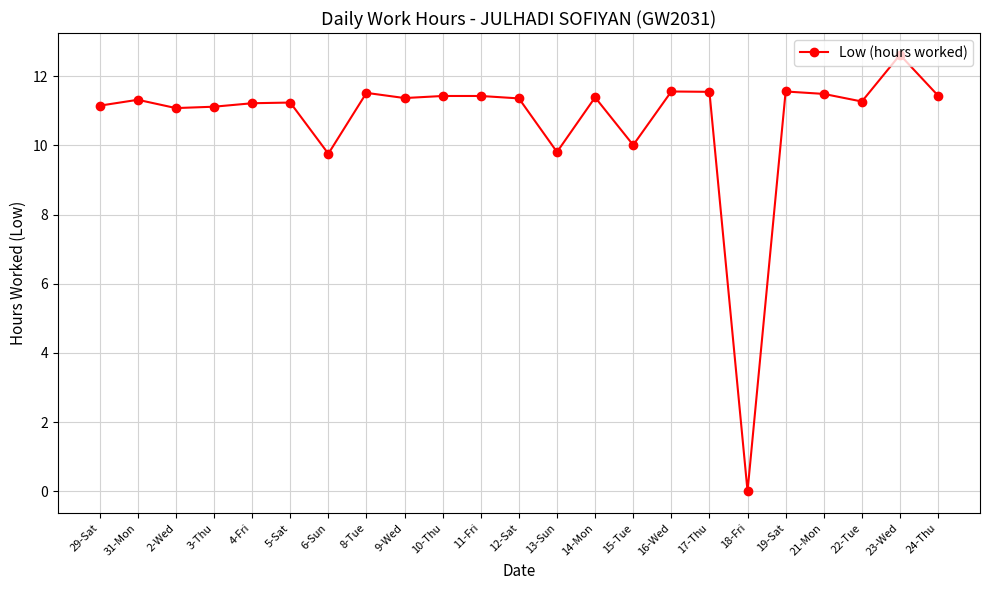

Which has a higher value, 6-Sun or 18-Fri?

6-Sun